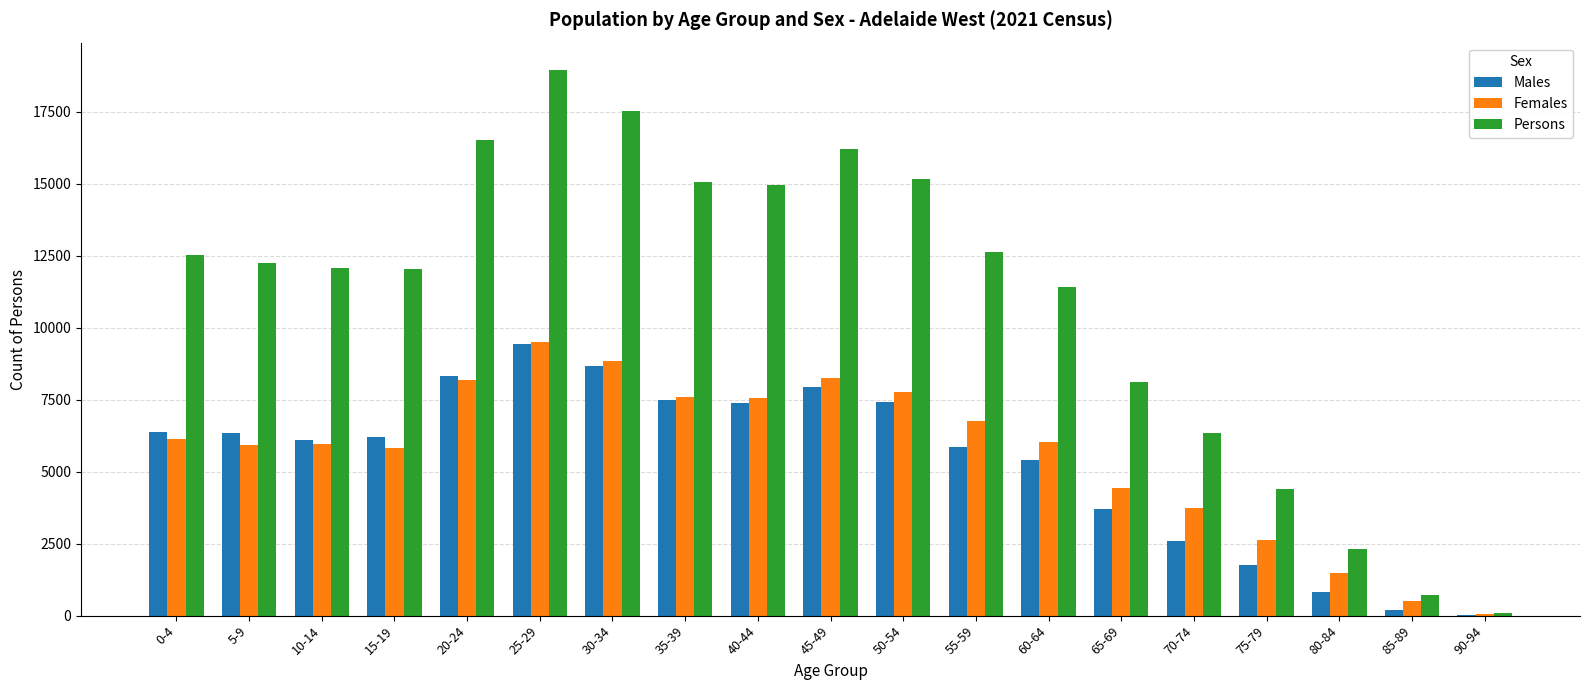

What are all the series names shown in the legend?

Males, Females, Persons